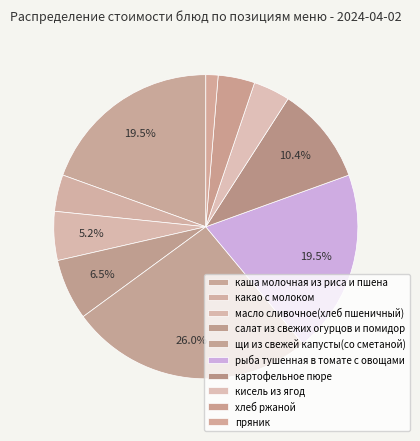

How many slices are in this pie chart?

10